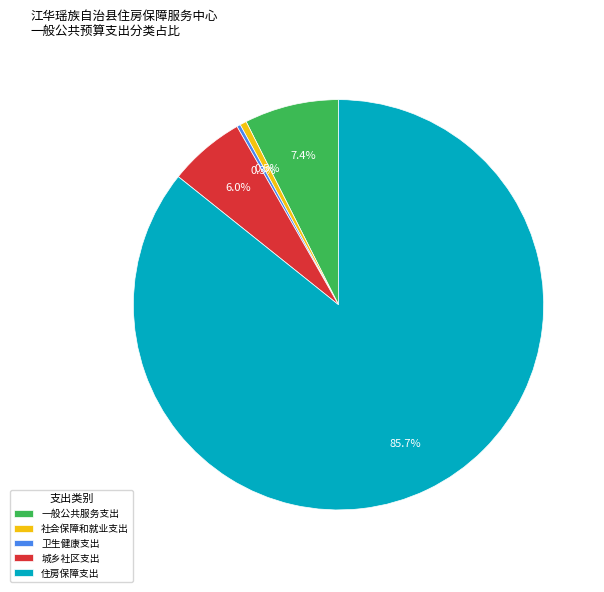

Which category has the biggest portion of the pie?

住房保障支出